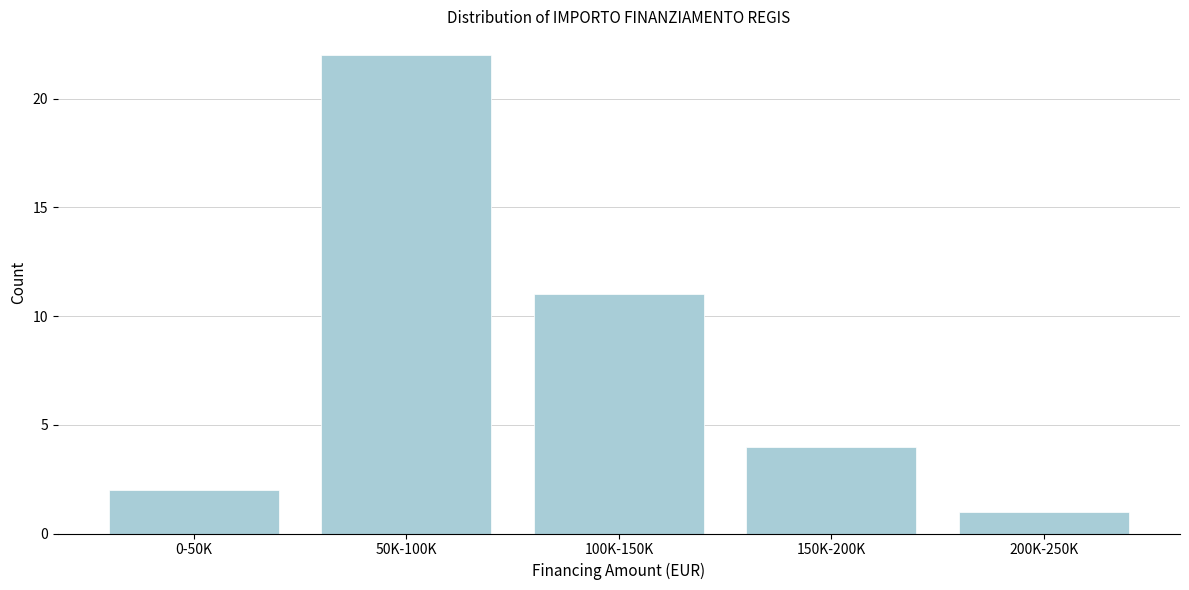

Reading left to right, transcribe all the data shown in this chart.

0-50K=2	50K-100K=22	100K-150K=11	150K-200K=4	200K-250K=1